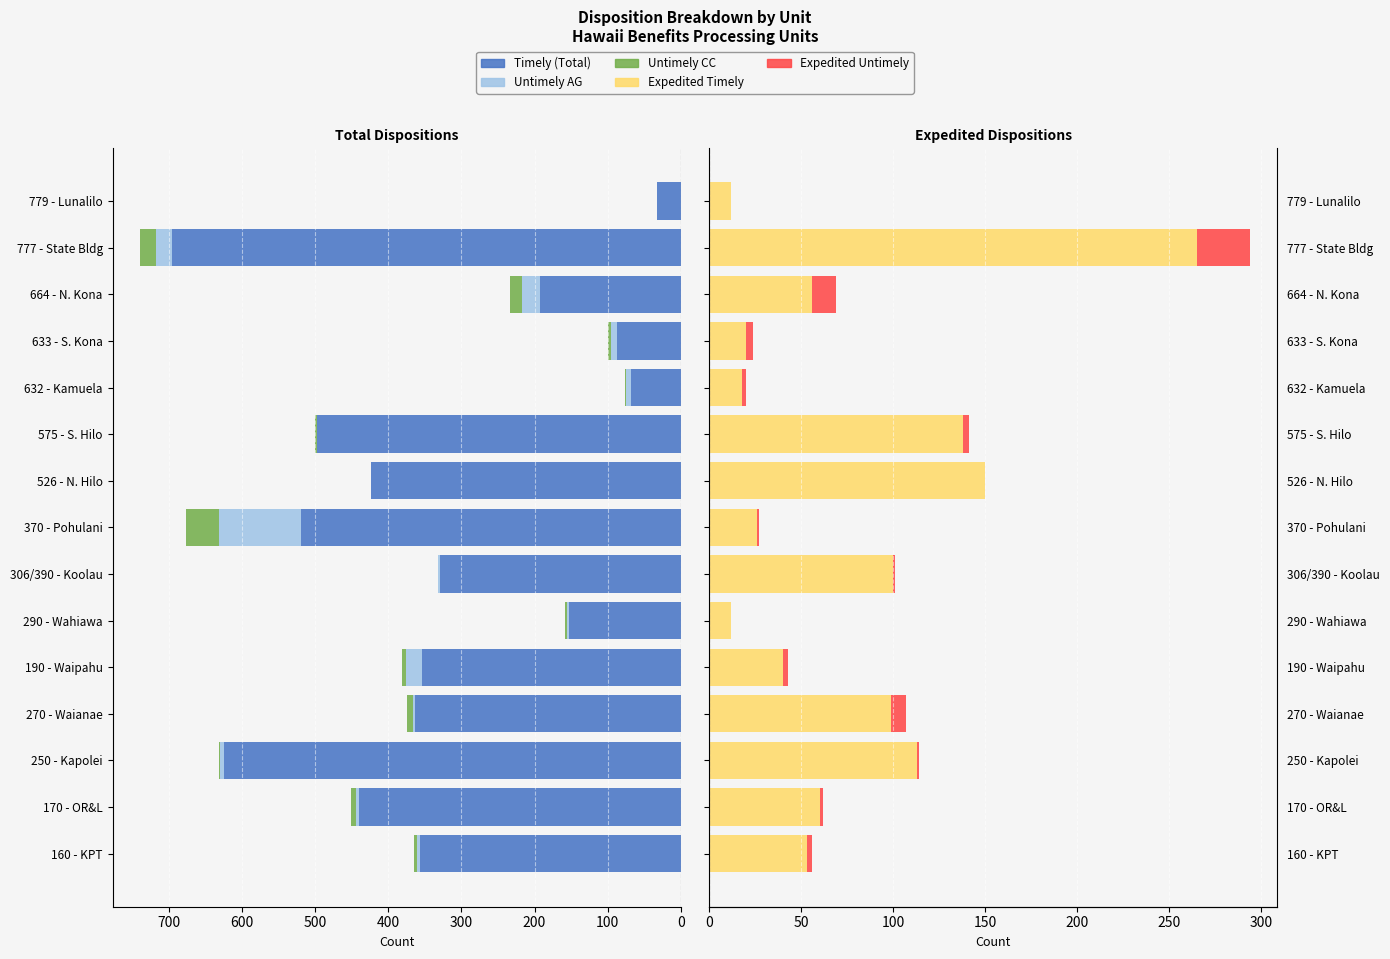

How many bars are there in total?

75